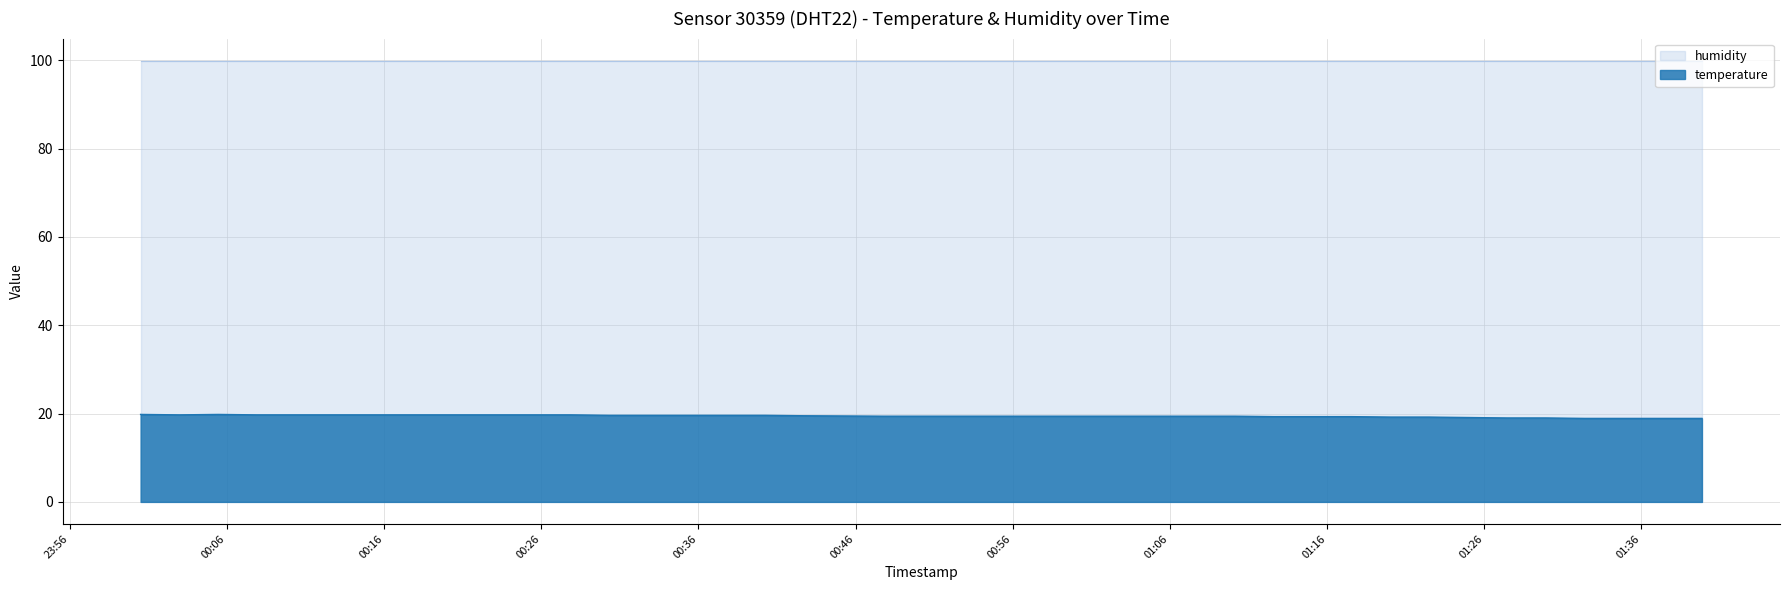

Rank the categories by value from lowest to highest.

2023-07-13T01:32:24, 2023-07-13T01:34:52, 2023-07-13T01:37:23, 2023-07-13T01:39:51, 2023-07-13T01:27:26, 2023-07-13T01:29:54, 2023-07-13T01:24:58, 2023-07-13T01:20:01, 2023-07-13T01:22:28, 2023-07-13T01:12:36, 2023-07-13T01:15:04, 2023-07-13T01:17:33, 2023-07-13T00:47:43, 2023-07-13T00:50:12, 2023-07-13T00:52:44, 2023-07-13T00:55:12, 2023-07-13T00:57:41, 2023-07-13T01:00:09, 2023-07-13T01:02:41, 2023-07-13T01:05:11, 2023-07-13T01:07:40, 2023-07-13T01:10:08, 2023-07-13T00:42:41, 2023-07-13T00:30:18, 2023-07-13T00:32:46, 2023-07-13T00:35:15, 2023-07-13T00:37:43, 2023-07-13T00:40:12, 2023-07-13T00:02:58, 2023-07-13T00:07:54, 2023-07-13T00:10:22, 2023-07-13T00:12:50, 2023-07-13T00:15:24, 2023-07-13T00:17:55, 2023-07-13T00:20:24, 2023-07-13T00:22:53, 2023-07-13T00:25:21, 2023-07-13T00:27:51, 2023-07-13T00:00:30, 2023-07-13T00:05:26